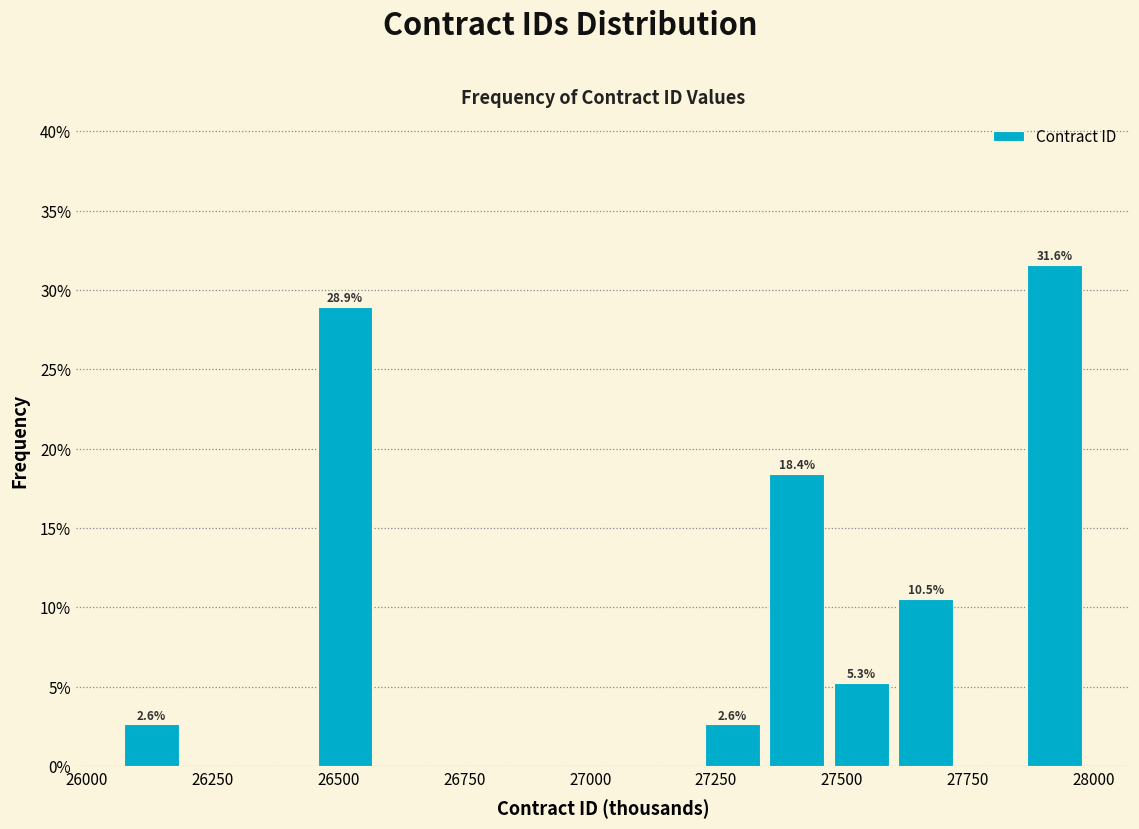

Read against the x-axis, roughly where is the centre of the tallest bar?

27900